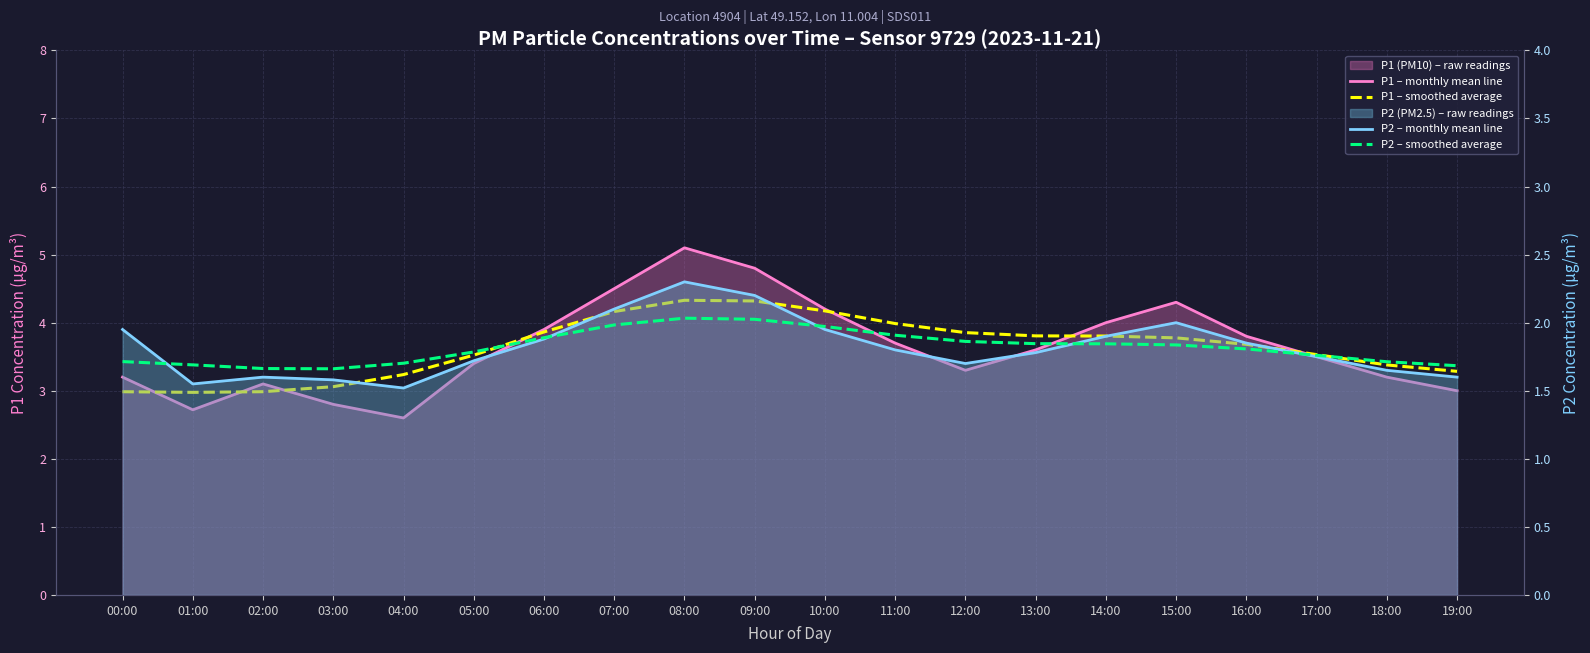

Between 09:00 and 18:00, which series saw the biggest shift?

P1 – monthly mean line